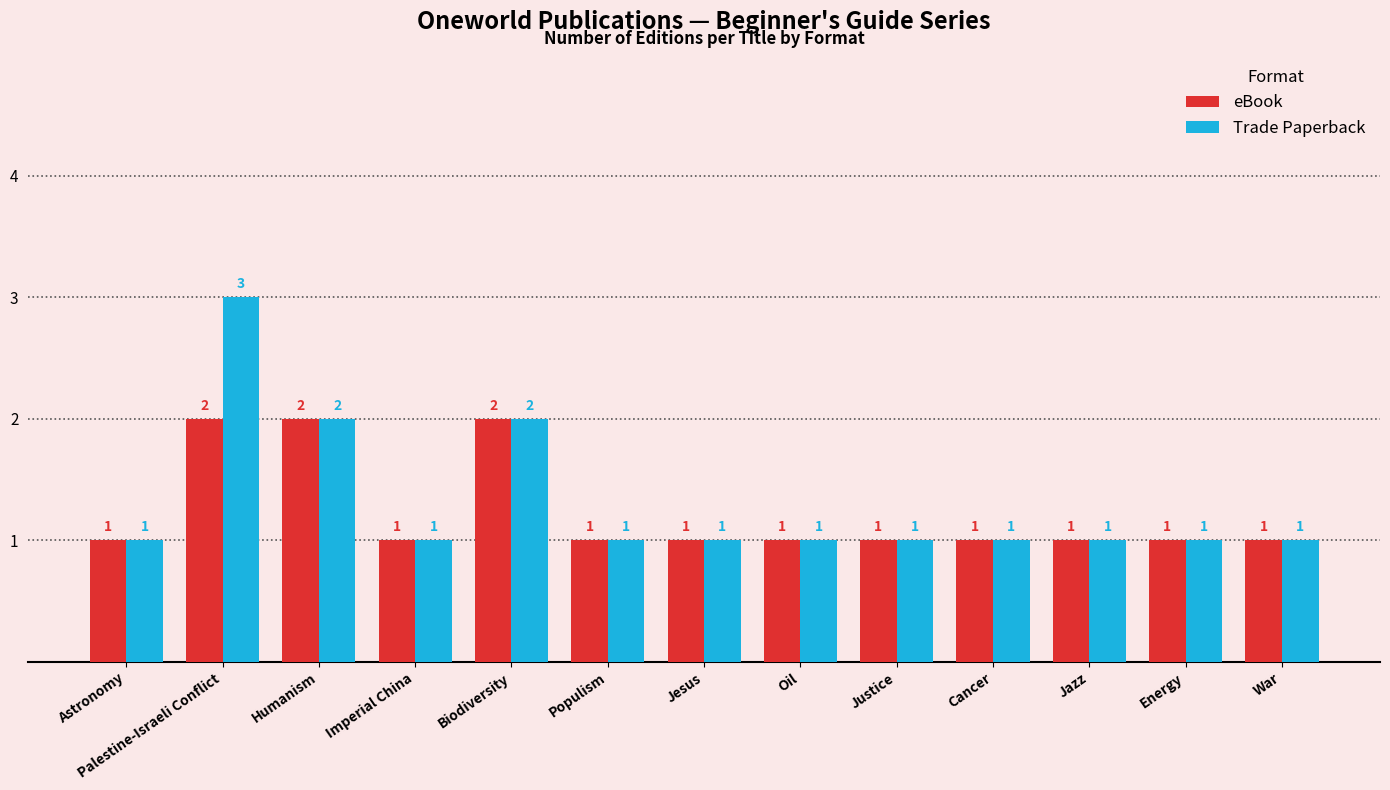

What is the label of the 11th bar from the right?

Humanism